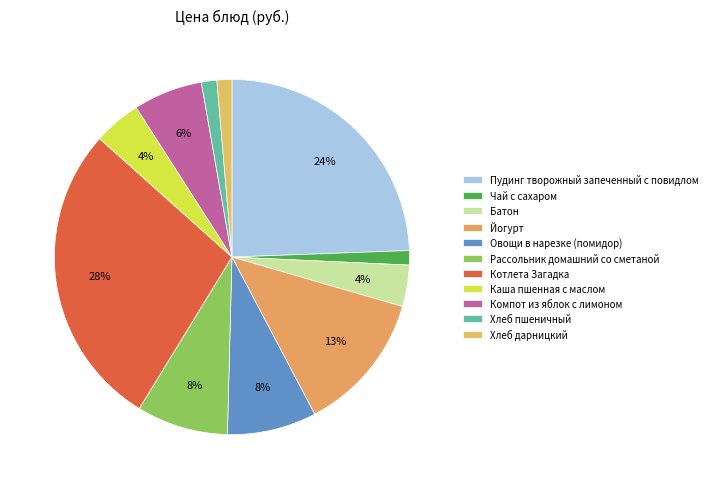

Is Хлеб дарницкий the majority of the pie?

No